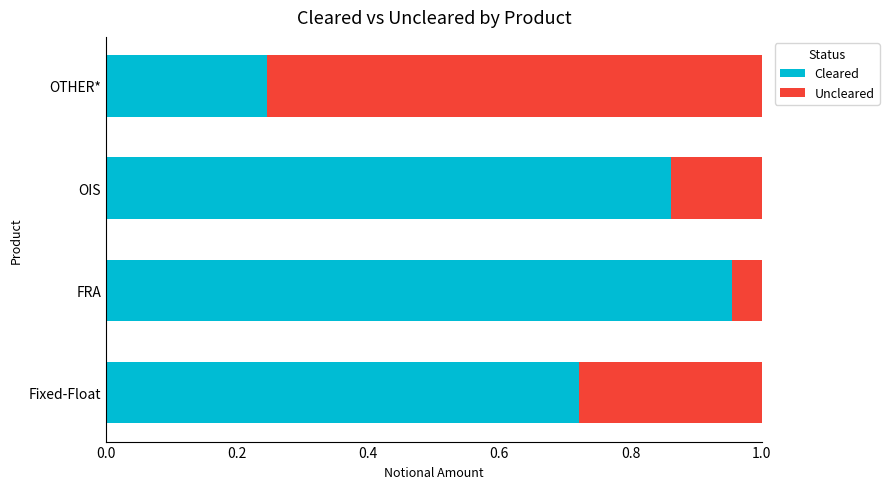

The Cleared series shows 1.4 at OIS. True or false?

False